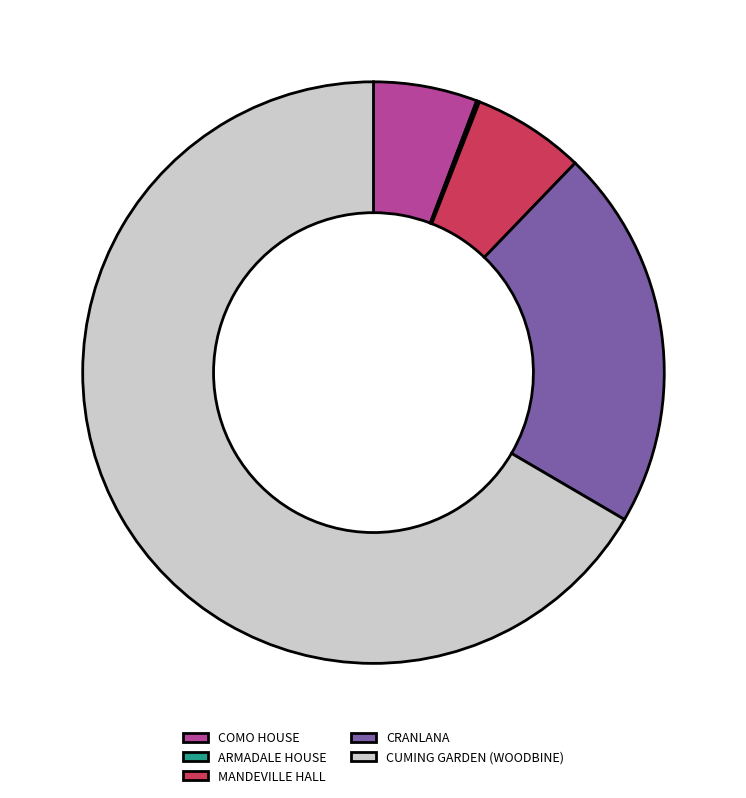

What is the largest slice in the pie chart?

CUMING GARDEN (WOODBINE)